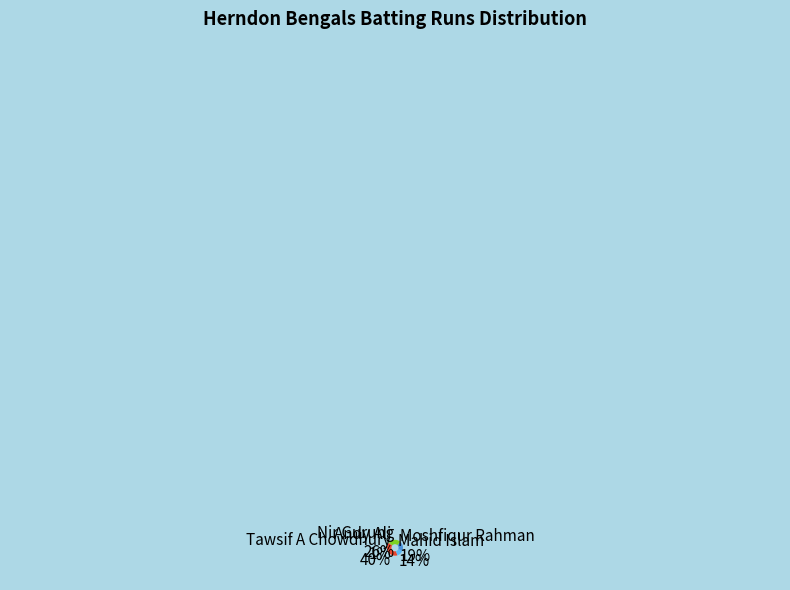

Which slice is the smallest?

Andy Ali 1%